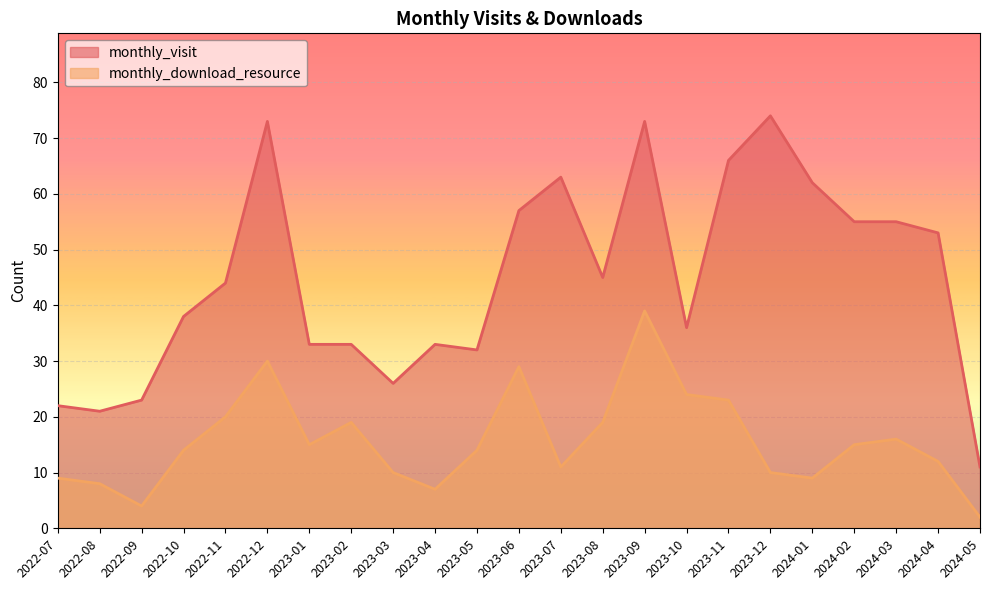

Reading right to left, extract all data points from this chart.

monthly_visit: 11	53	55	55	62	74	66	36	73	45	63	57	32	33	26	33	33	73	44	38	23	21	22
monthly_download_resource: 2	12	16	15	9	10	23	24	39	19	11	29	14	7	10	19	15	30	20	14	4	8	9